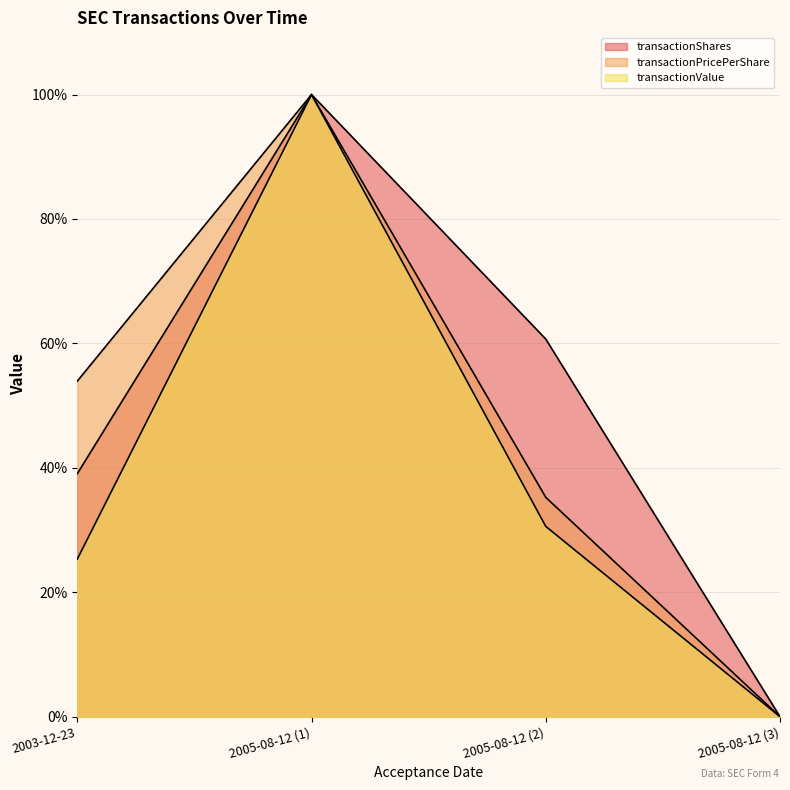

What is the label of the 2nd point from the left?

2005-08-12 (1)